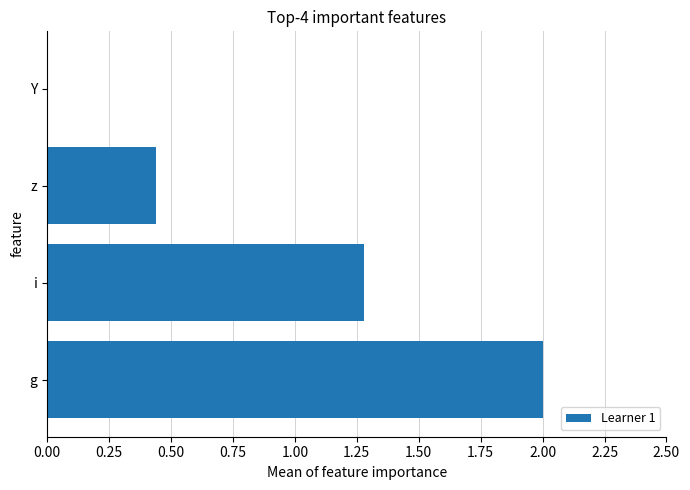

Which label corresponds to the largest value in the chart?

g